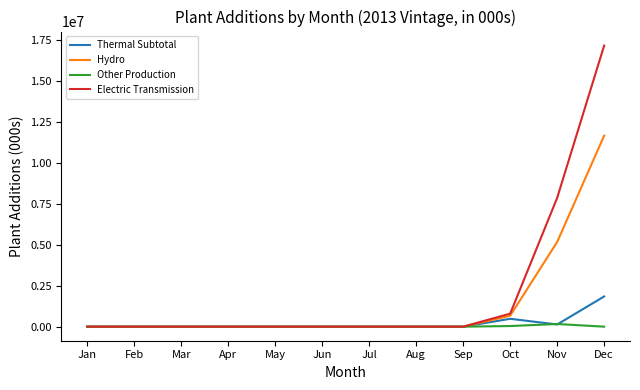

What are all the series names shown in the legend?

Thermal Subtotal, Hydro, Other Production, Electric Transmission